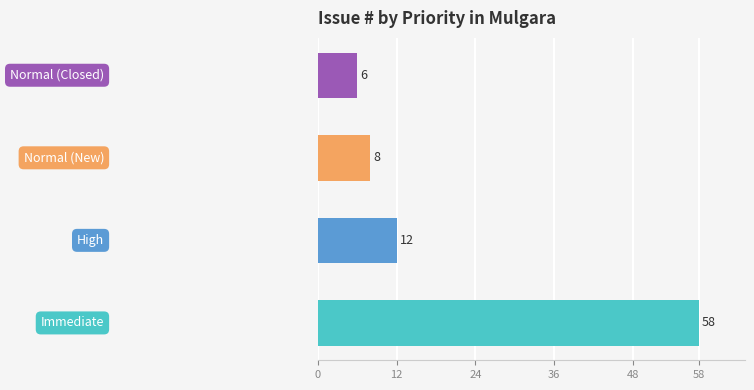

What is the difference between the maximum and minimum values?

52